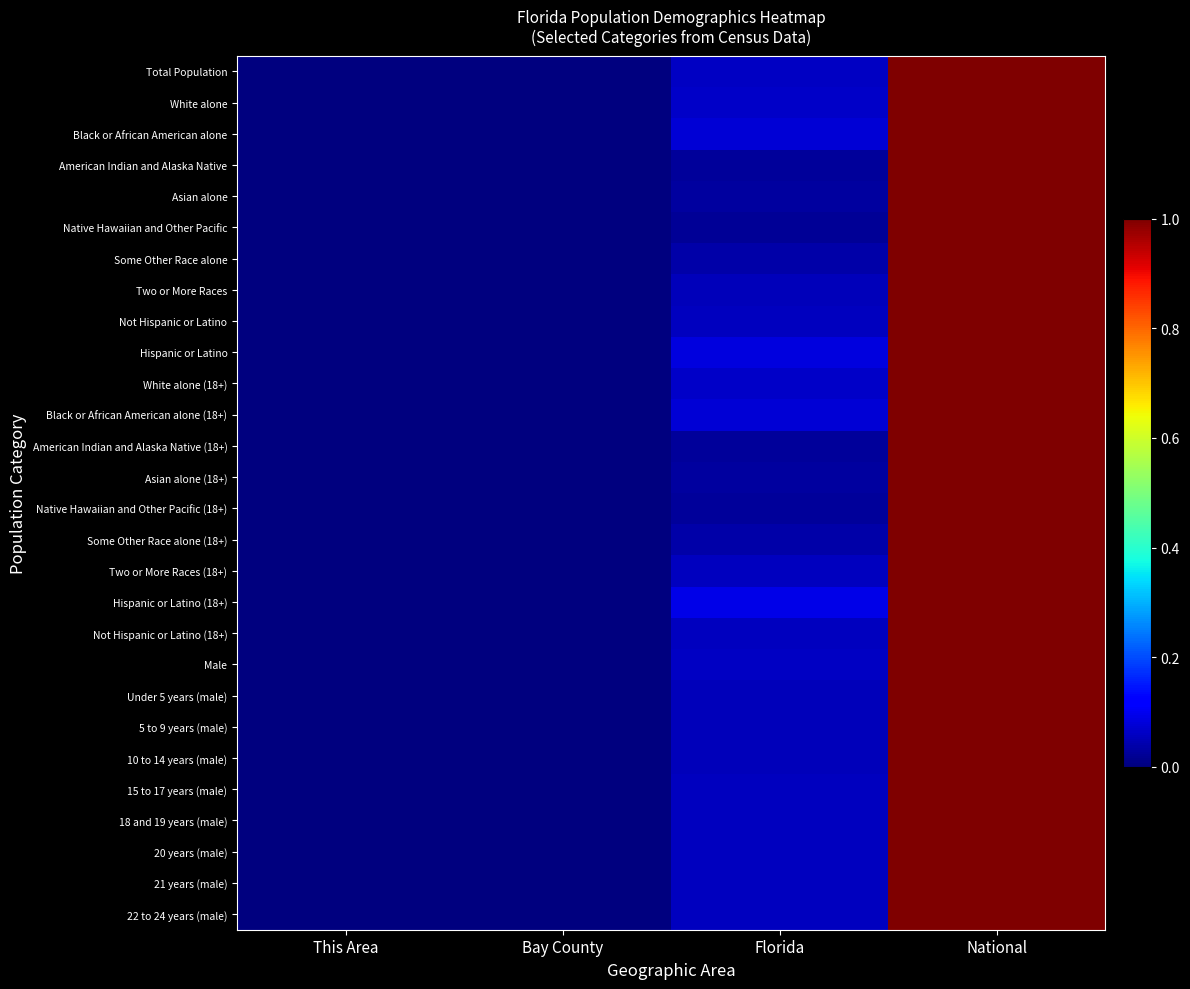

Between This Area and Bay County, which is larger?

Bay County